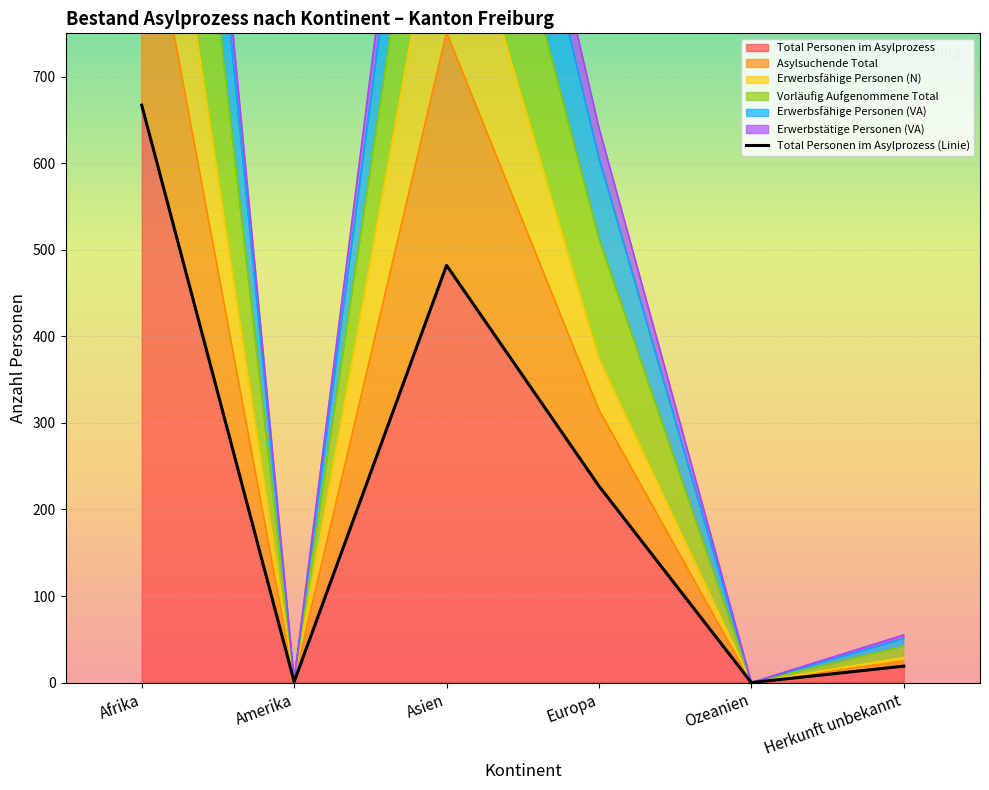

Where is the first local minimum?

Amerika